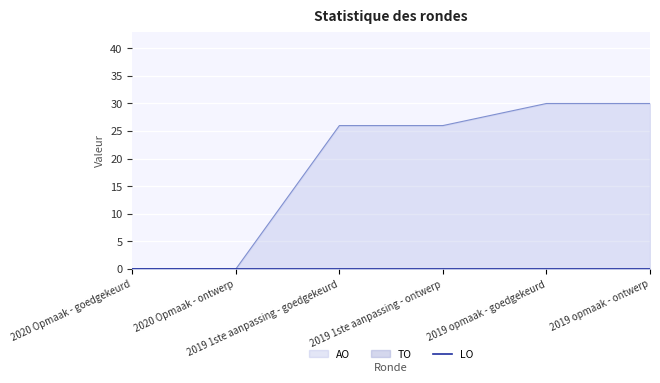

Which category has the lowest value in the TO series?

2020 Opmaak - goedgekeurd